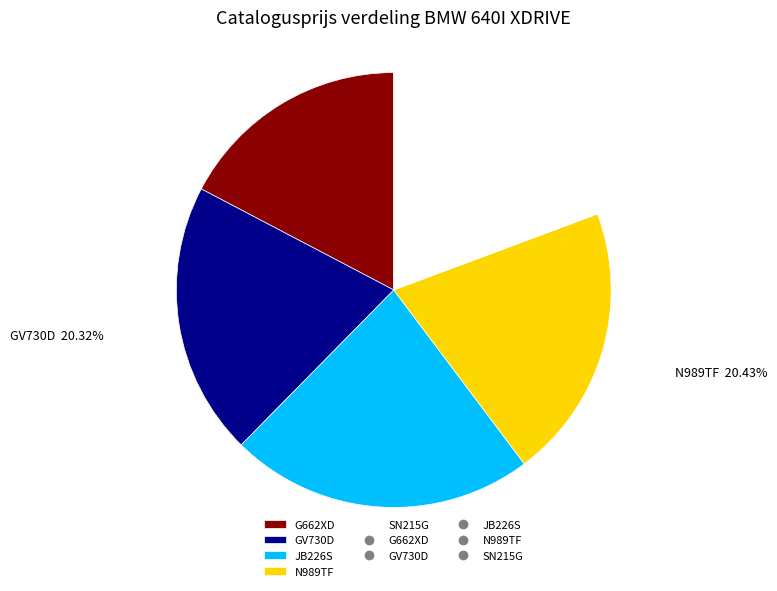

Is there any slice that represents more than half of the pie?

No